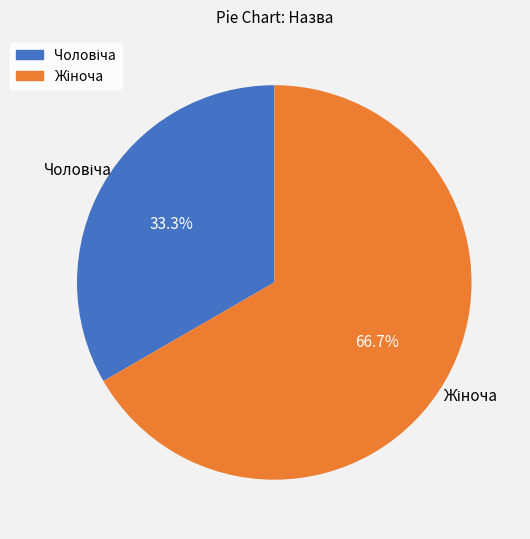

Does any single category account for the majority?

Yes